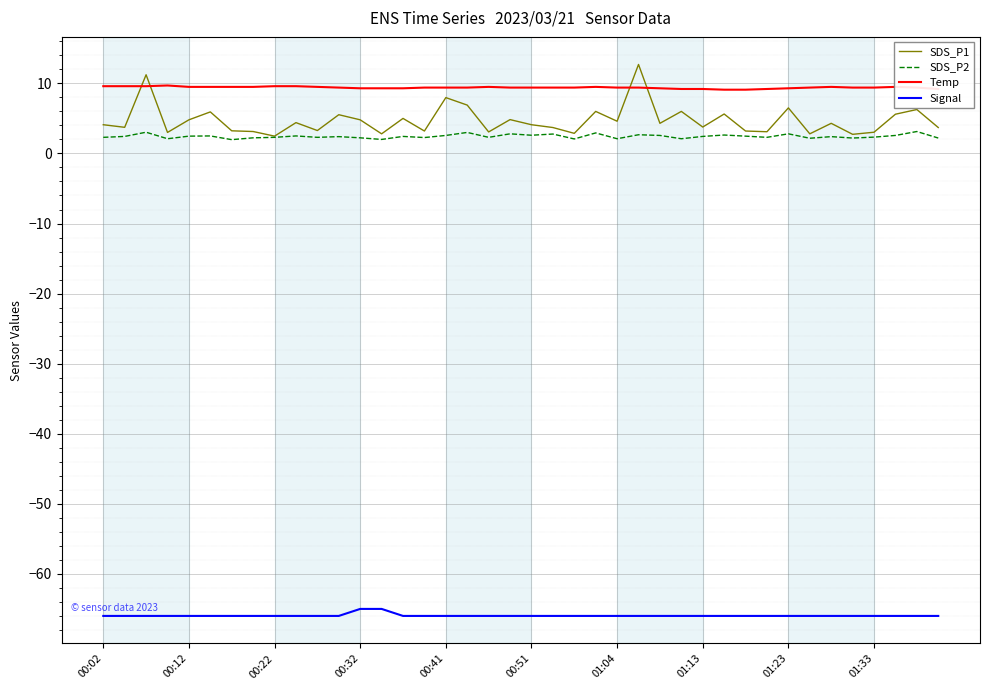

True or false: Temp and Signal cross at least once.

False